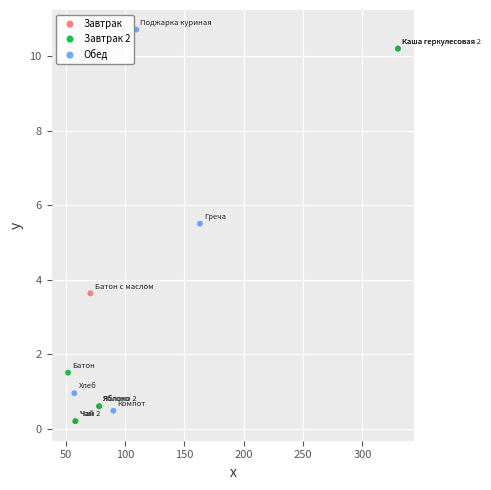

Which series has the largest Y range (max minus min)?

Обед